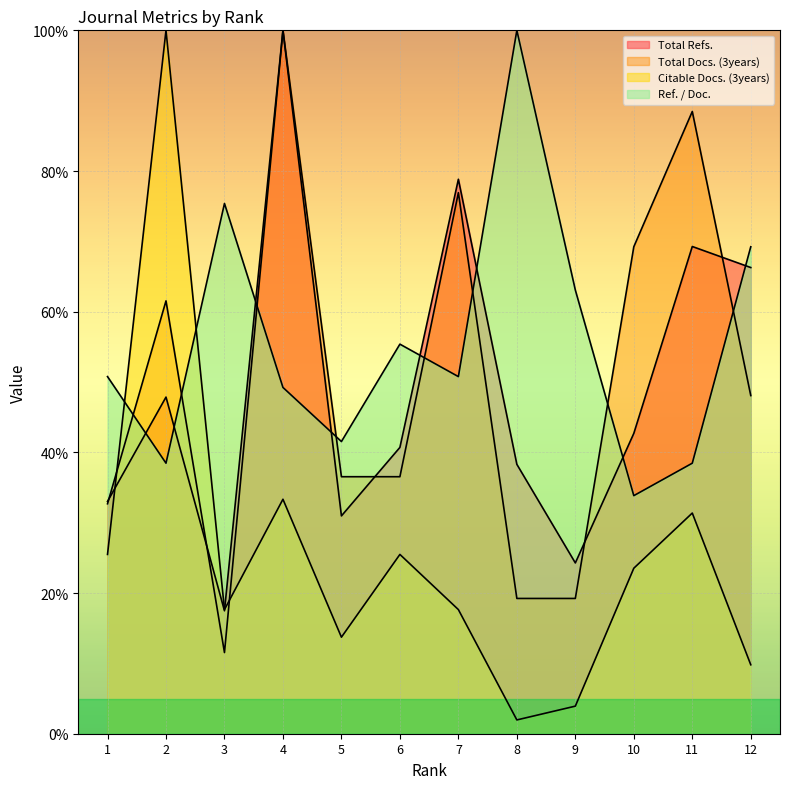

Reading left to right, transcribe all the data shown in this chart.

Total Refs.: 33.0	47.9	17.5	100.0	31.0	40.7	78.8	38.3	24.3	42.7	69.3	66.3
Total Docs. (3years): 32.7	61.5	11.5	100.0	36.5	36.5	76.9	19.2	19.2	69.2	88.5	48.1
Citable Docs. (3years): 25.5	100.0	17.6	33.3	13.7	25.5	17.6	2.0	3.9	23.5	31.4	9.8
Ref. / Doc.: 50.8	38.5	75.4	49.2	41.5	55.4	50.8	100.0	63.1	33.8	38.5	69.2